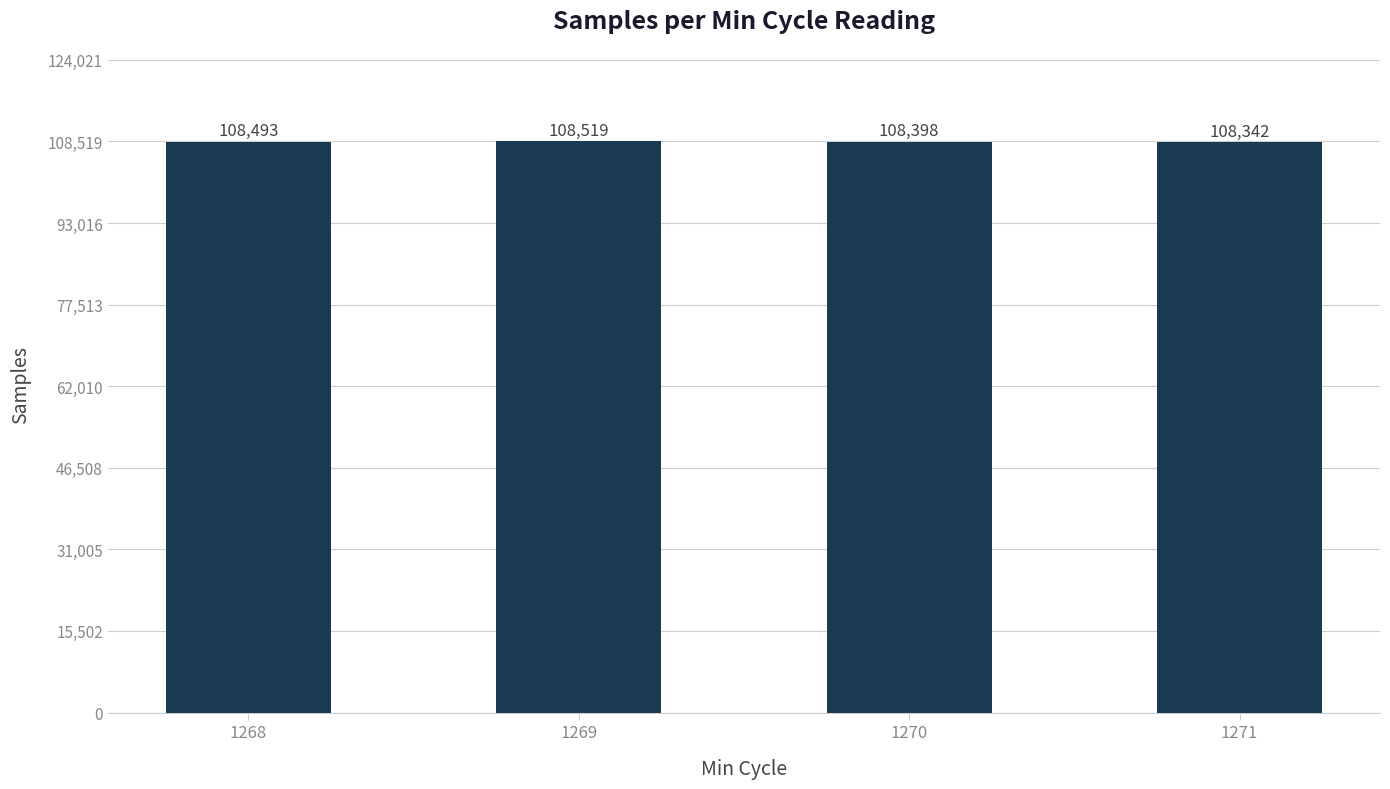

Reading left to right, list all the values displayed in this chart.

1268=108493	1269=108519	1270=108398	1271=108342